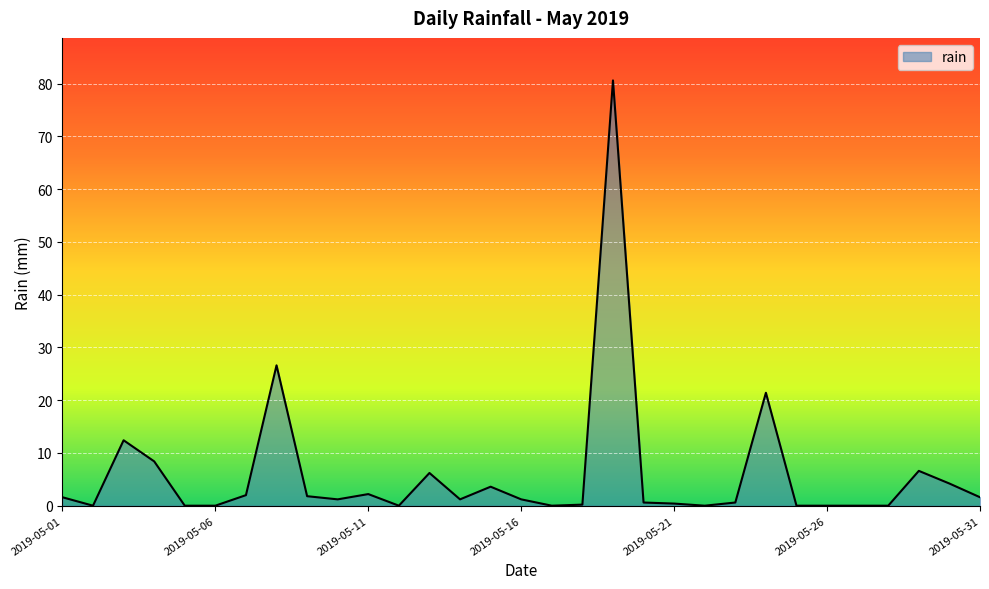

What is the greatest value displayed?

80.6